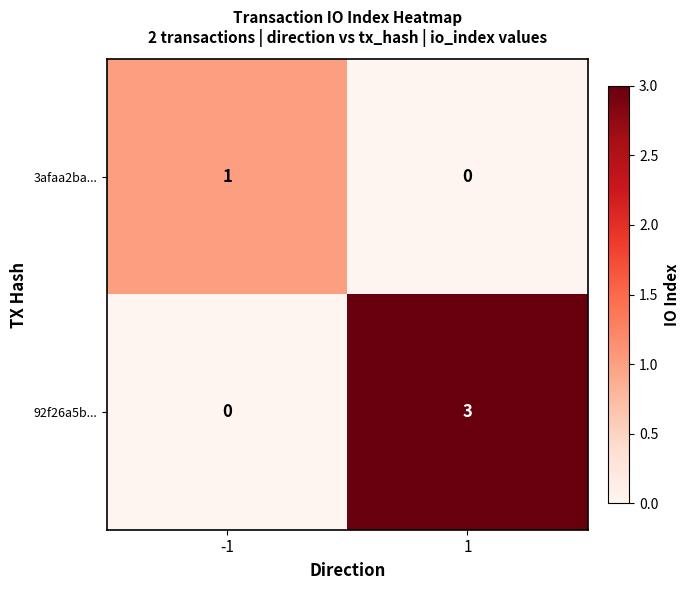

Which series has the largest total across all categories?

92f26a5b...